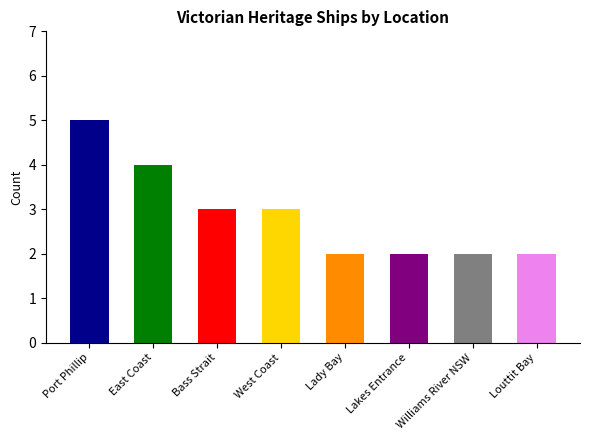

Rank the categories by value from highest to lowest.

Port Phillip, East Coast, Bass Strait, West Coast, Lady Bay, Lakes Entrance, Williams River NSW, Louttit Bay